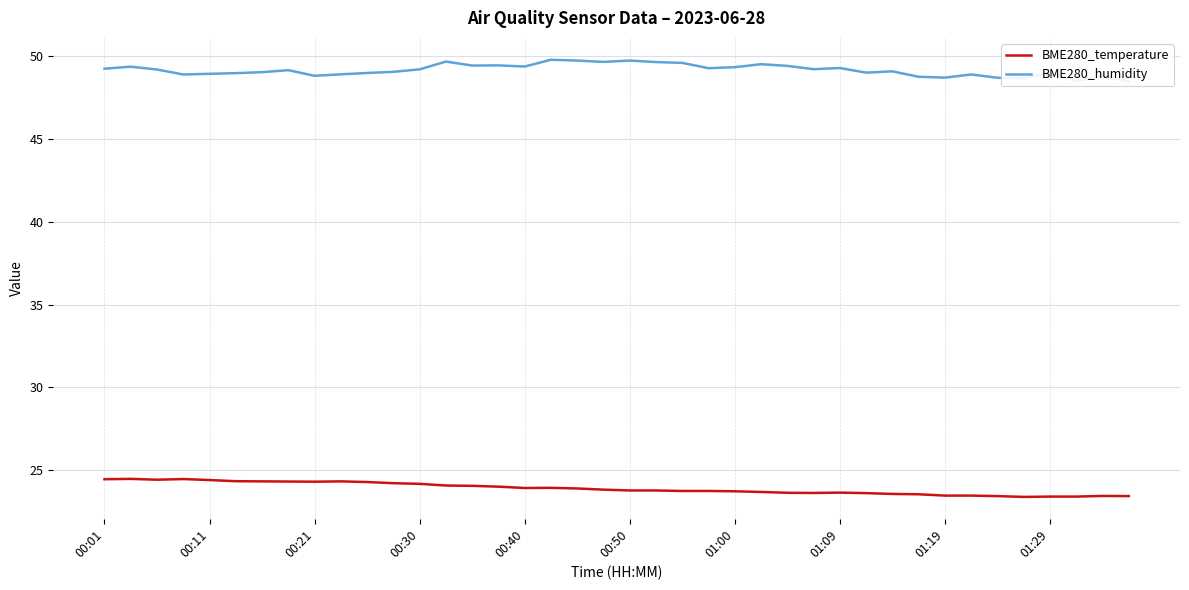

What is the average value of the BME280_temperature series?

23.9